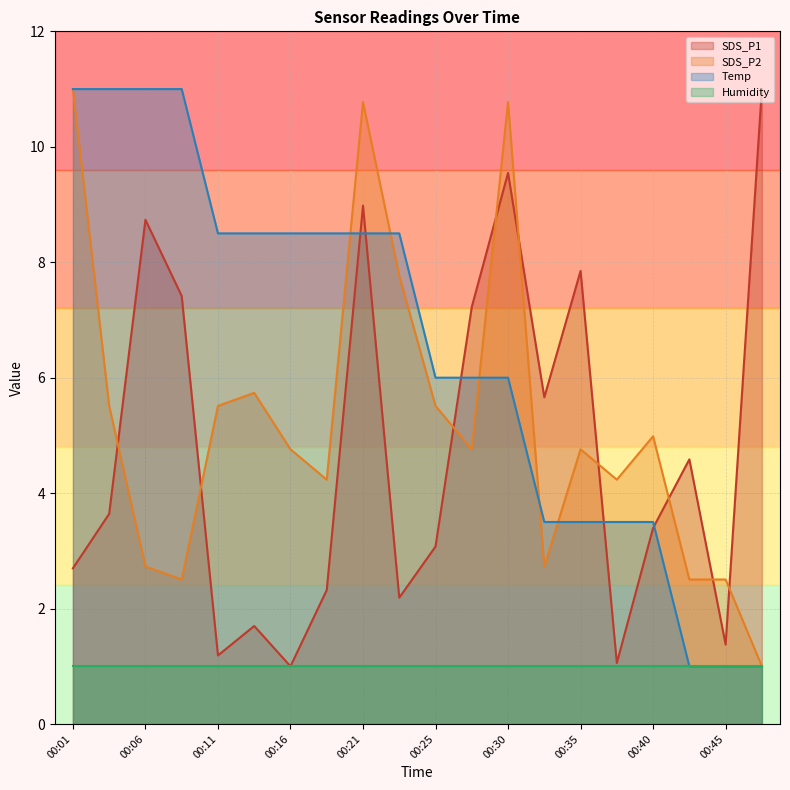

List the labels in order of SDS_P2 value, largest first.

00:01, 00:21, 00:30, 00:23, 00:13, 00:03, 00:11, 00:25, 00:40, 00:16, 00:28, 00:35, 00:18, 00:38, 00:06, 00:33, 00:08, 00:43, 00:45, 00:48